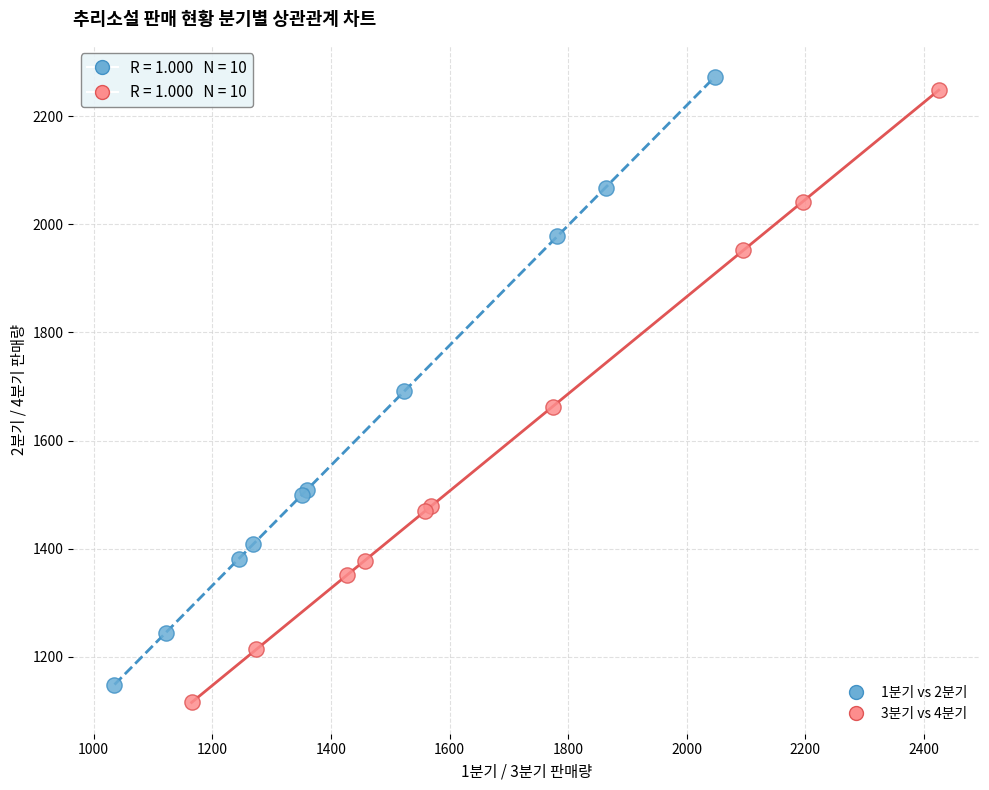

Which series has the widest spread of Y values?

3분기 vs 4분기